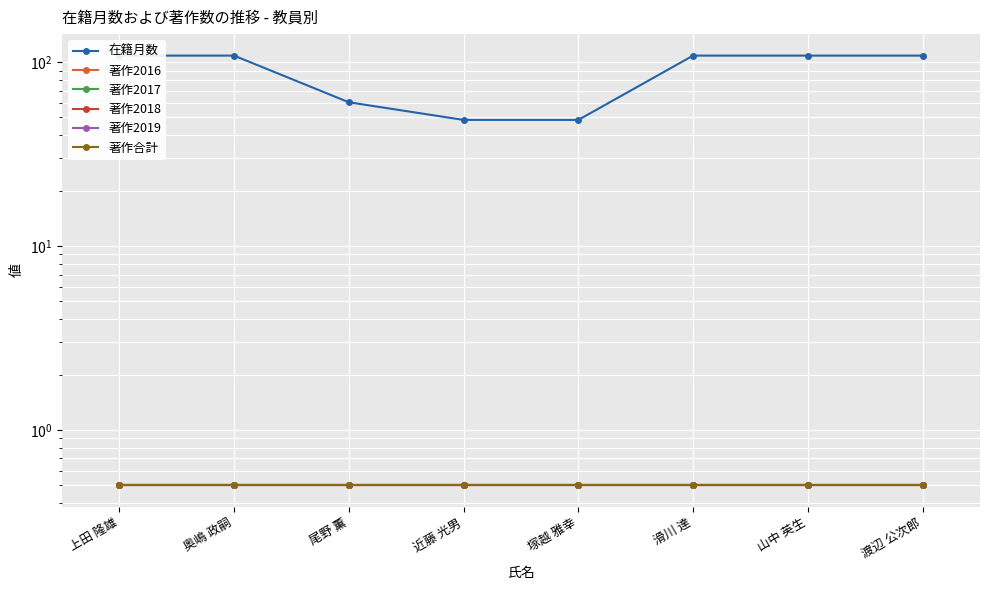

The 在籍月数 series shows 108.5 at 渡辺 公次郎. True or false?

True